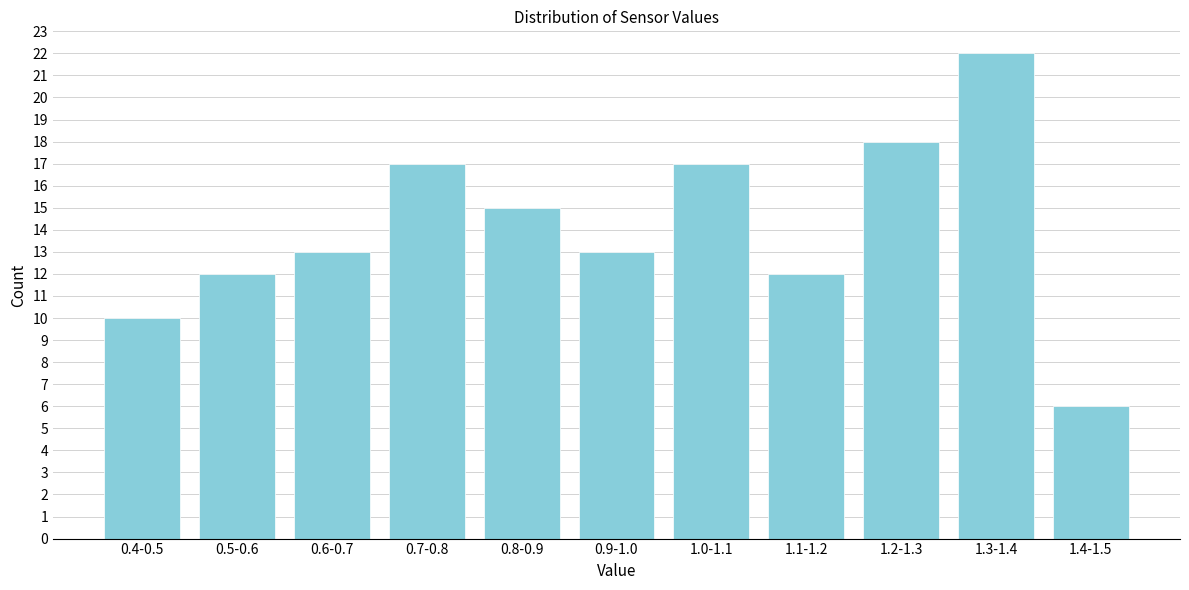

Reading left to right, list all the values displayed in this chart.

10	12	13	17	15	13	17	12	18	22	6